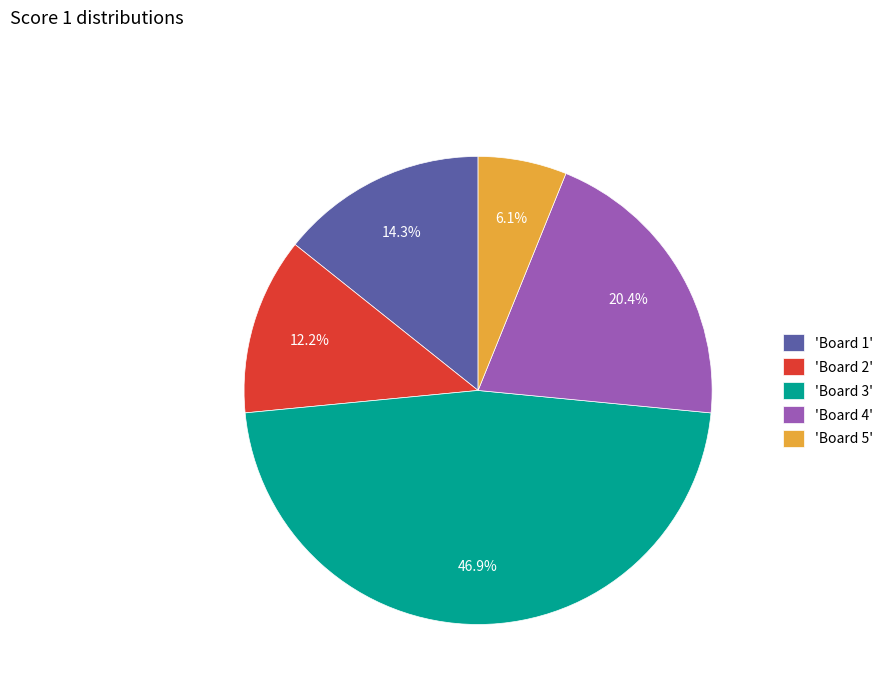

To the nearest percent, what is the difference between the largest and smallest slice percentages?

41%